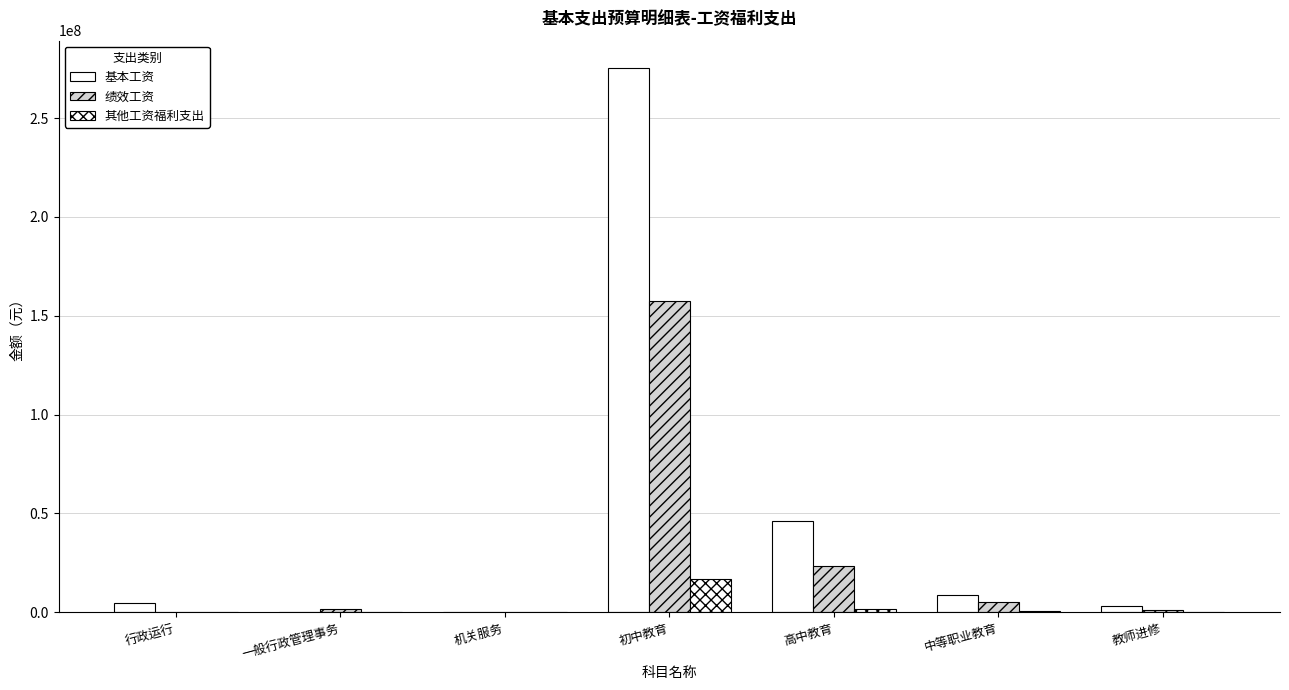

Does the chart contain stacked bars?

No